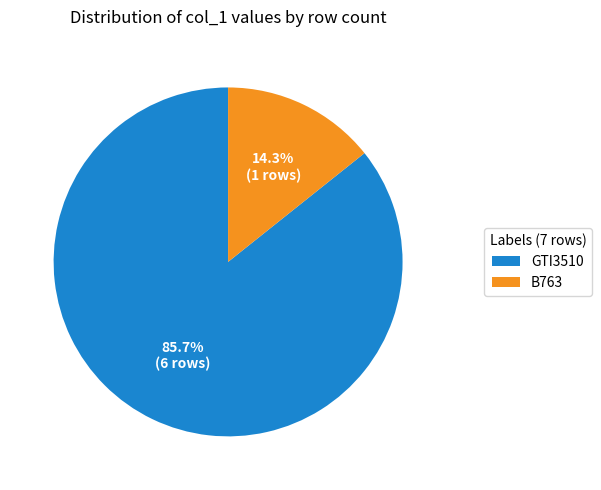

To the nearest percent, what is the combined percentage of GTI3510 and B763?

100%